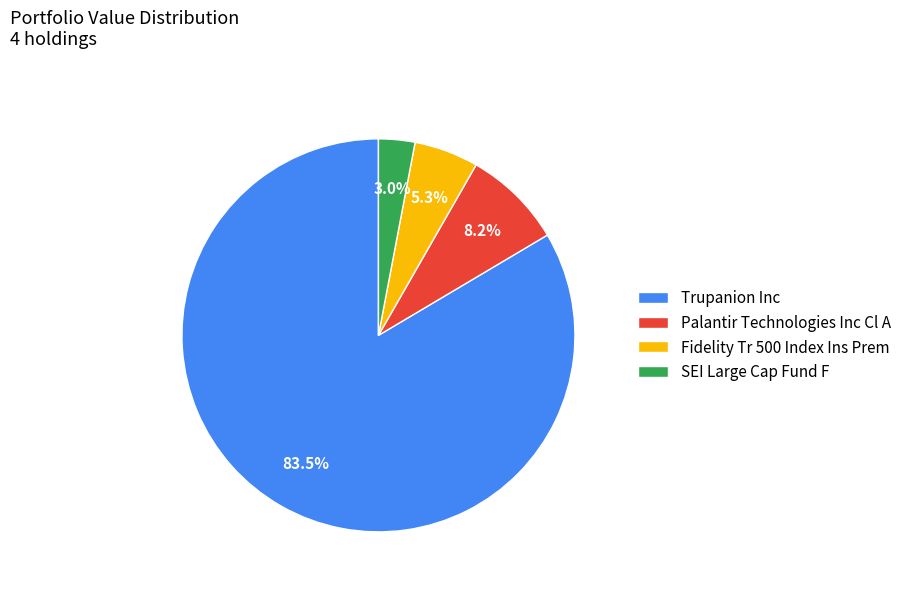

What is the majority slice?

Trupanion Inc